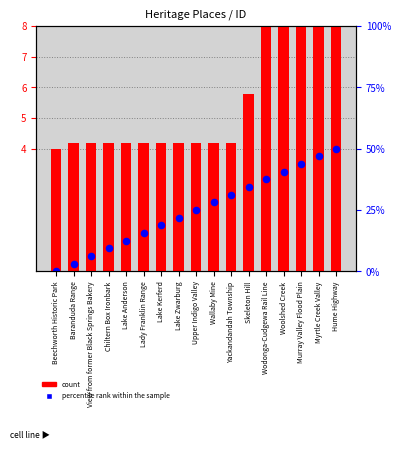

Which series has the largest Y range (max minus min)?

count